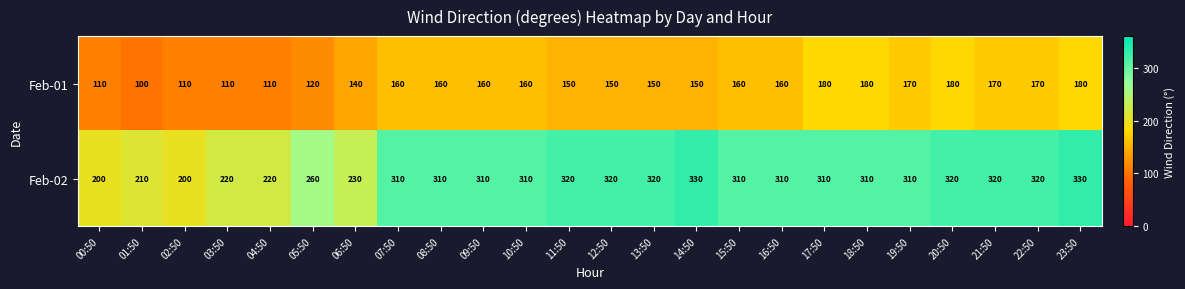

What is the maximum value shown in the chart?

330